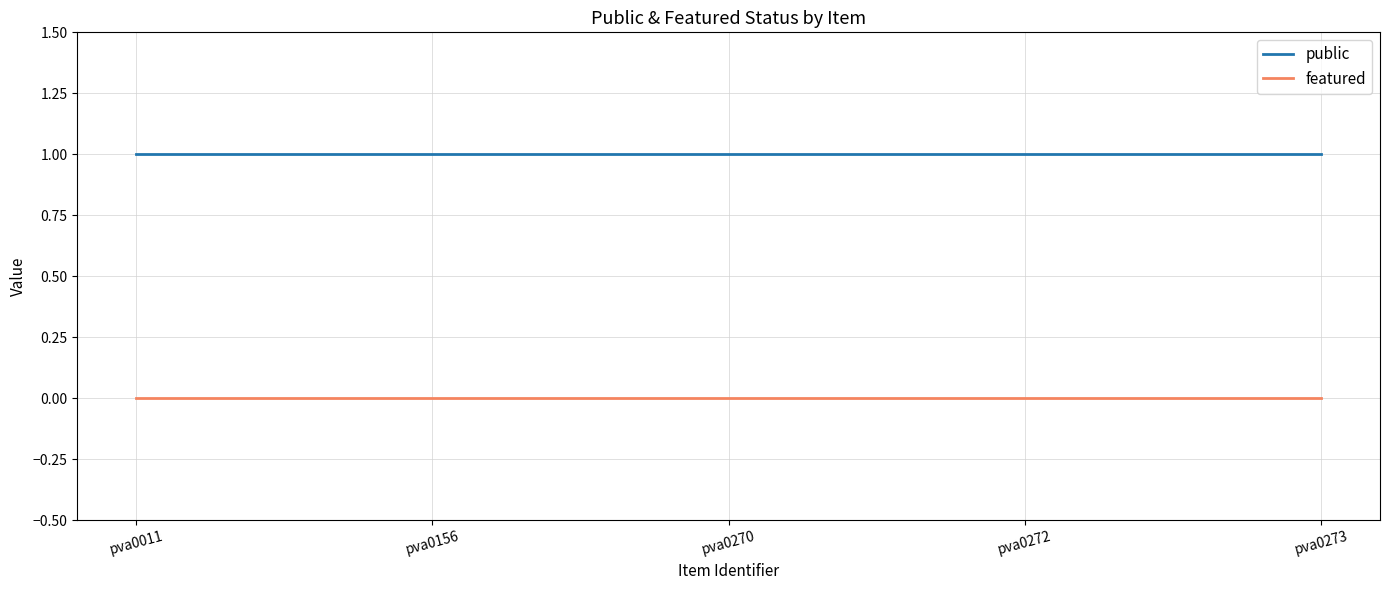

Reading right to left, transcribe all the data shown in this chart.

public: 1	1	1	1	1
featured: 0	0	0	0	0